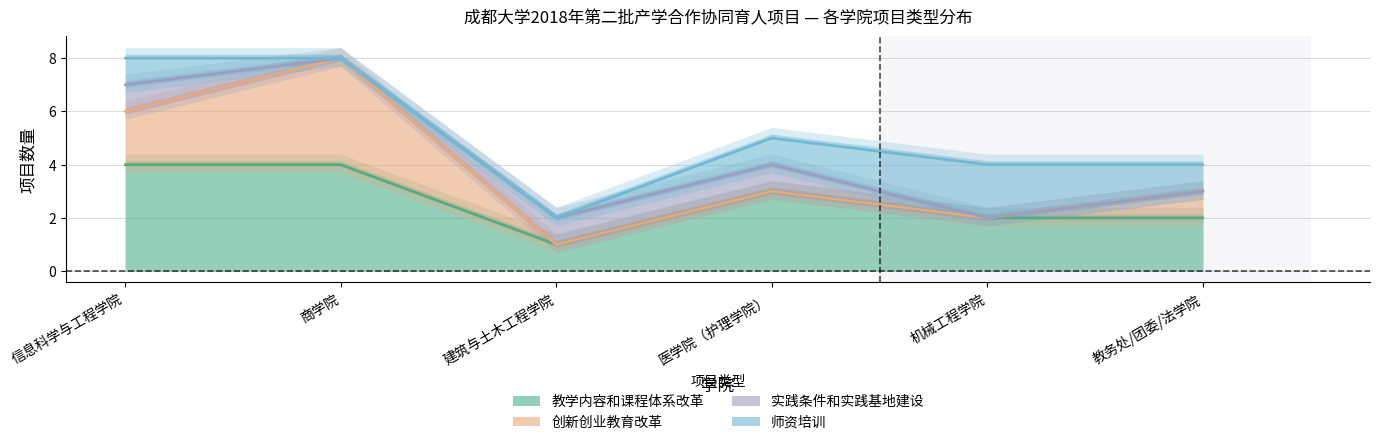

Between 商学院 and 机械工程学院, which series saw the biggest shift?

创新创业教育改革